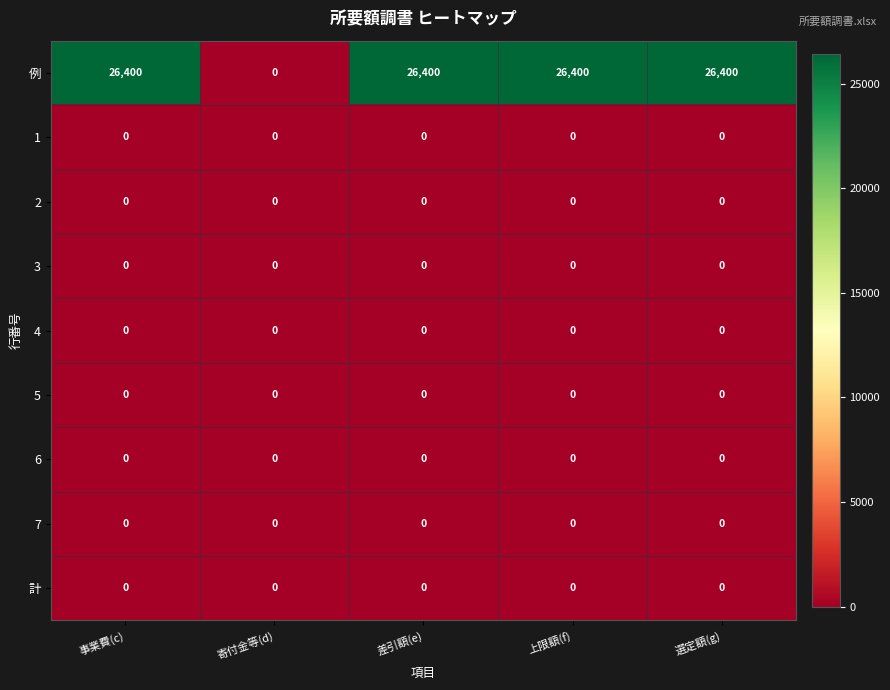

True or false: 6 has a value of 0 at 選定額(g).

True